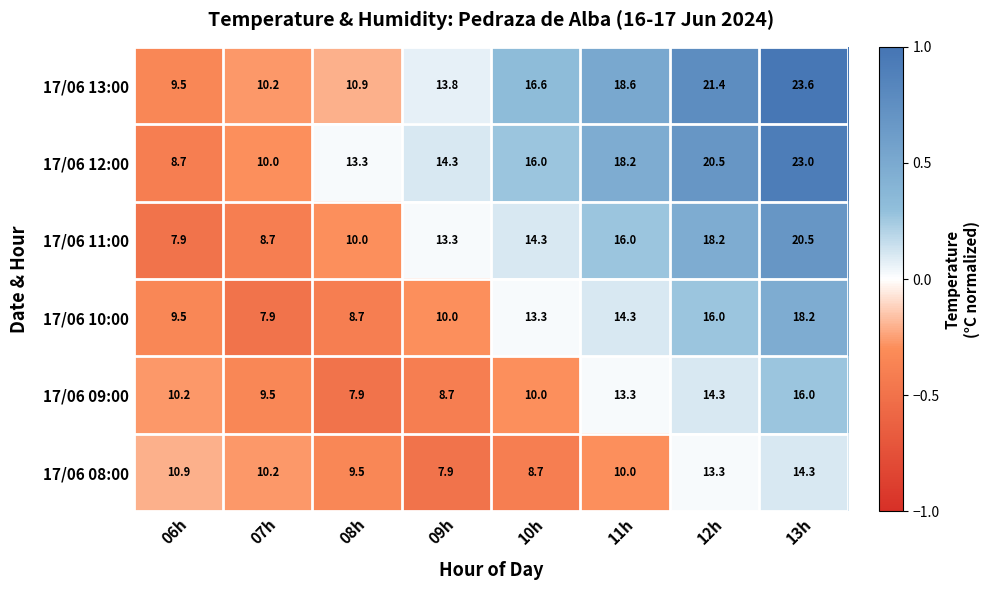

What is the highest value of the 17/06 13:00 series?

23.6